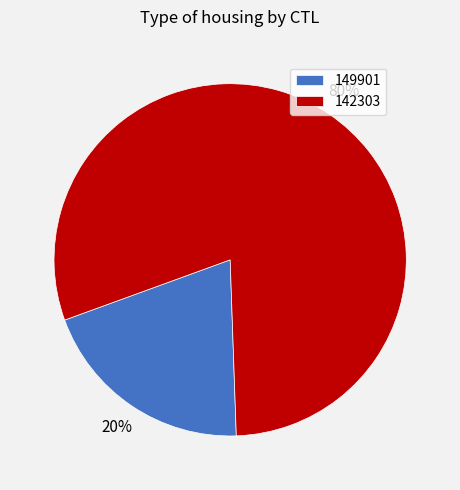

What percentage is the 142303 slice, to the nearest percent?

80%